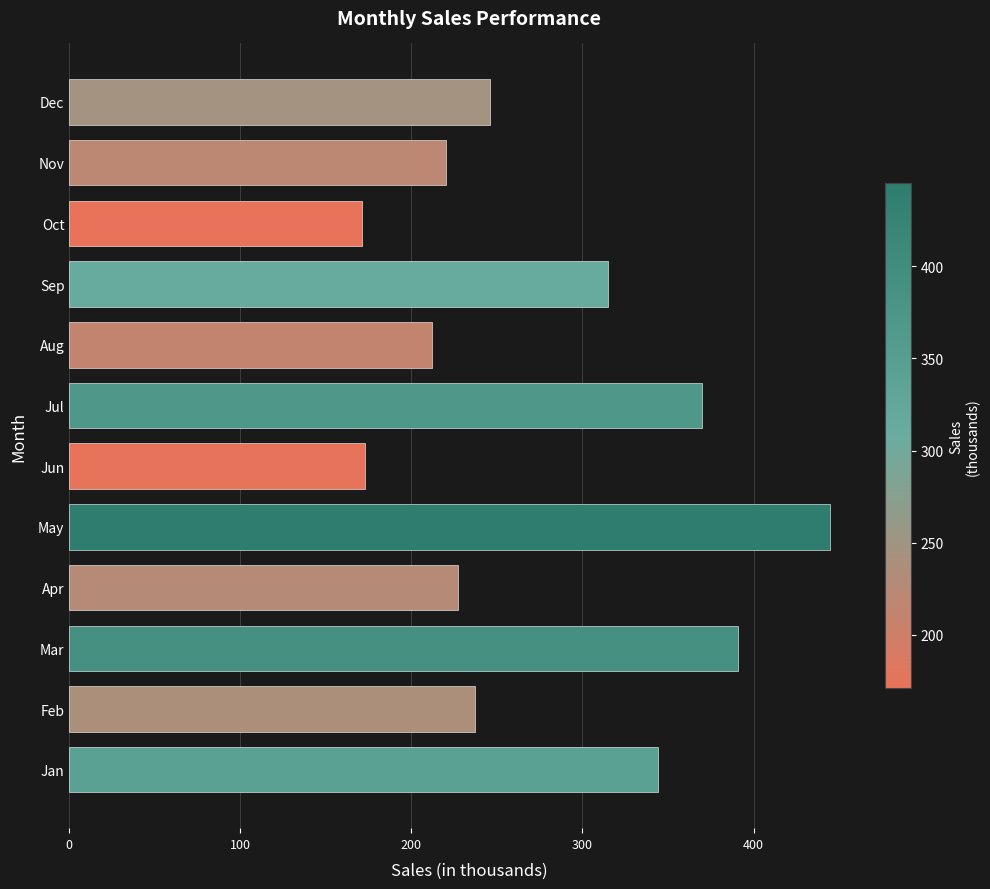

Approximately how many times larger is the value at Jul compared to Apr?

1.6